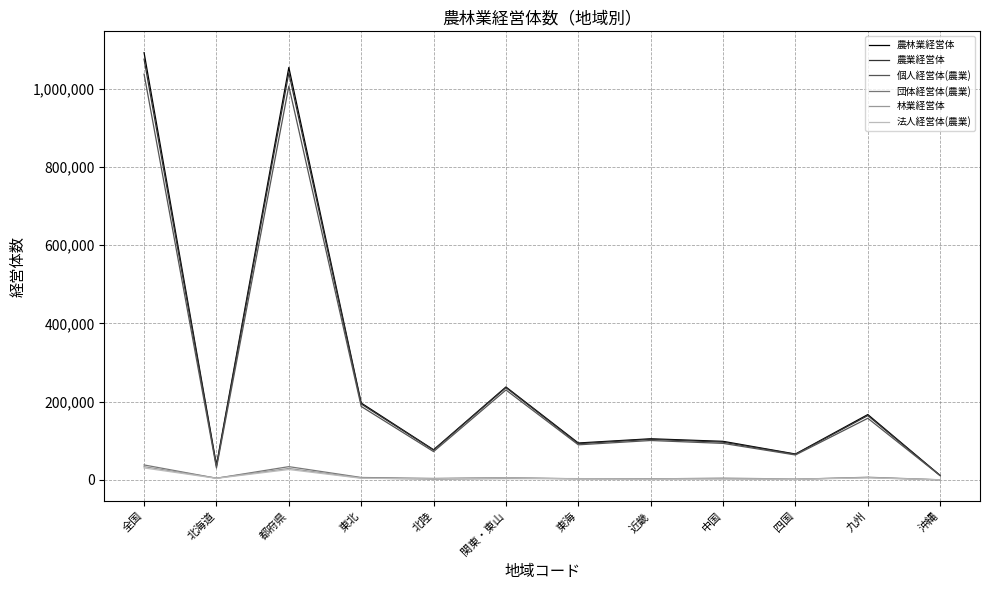

Which series has the largest range (max minus min)?

農林業経営体